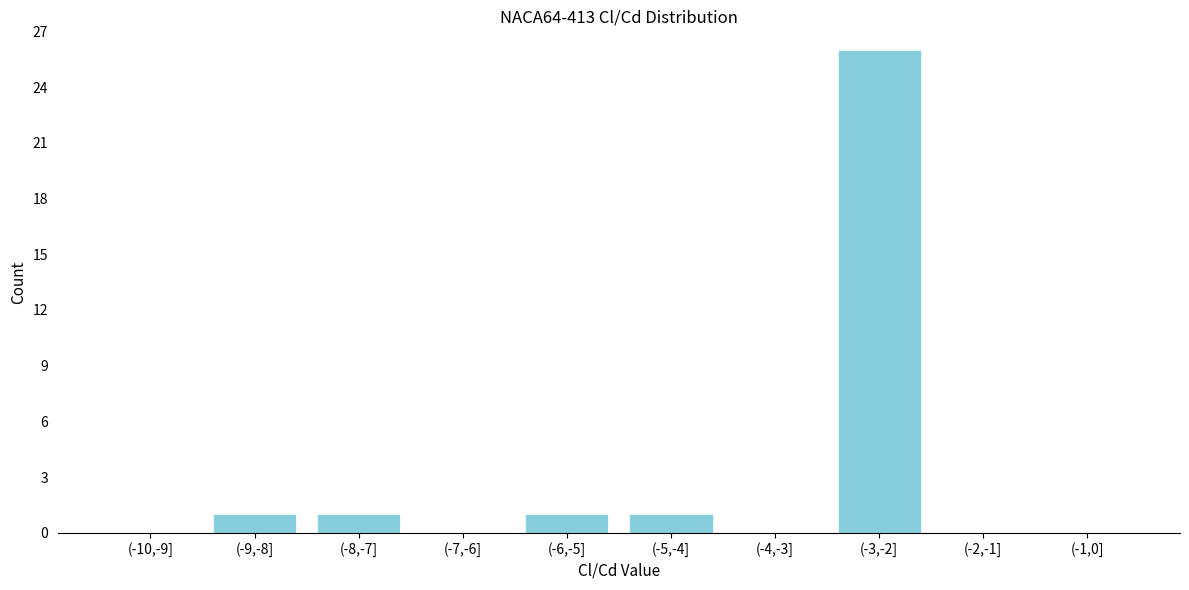

Reading right to left, extract all data points from this chart.

(-1,0]=0	(-2,-1]=0	(-3,-2]=26	(-4,-3]=0	(-5,-4]=1	(-6,-5]=1	(-7,-6]=0	(-8,-7]=1	(-9,-8]=1	(-10,-9]=0